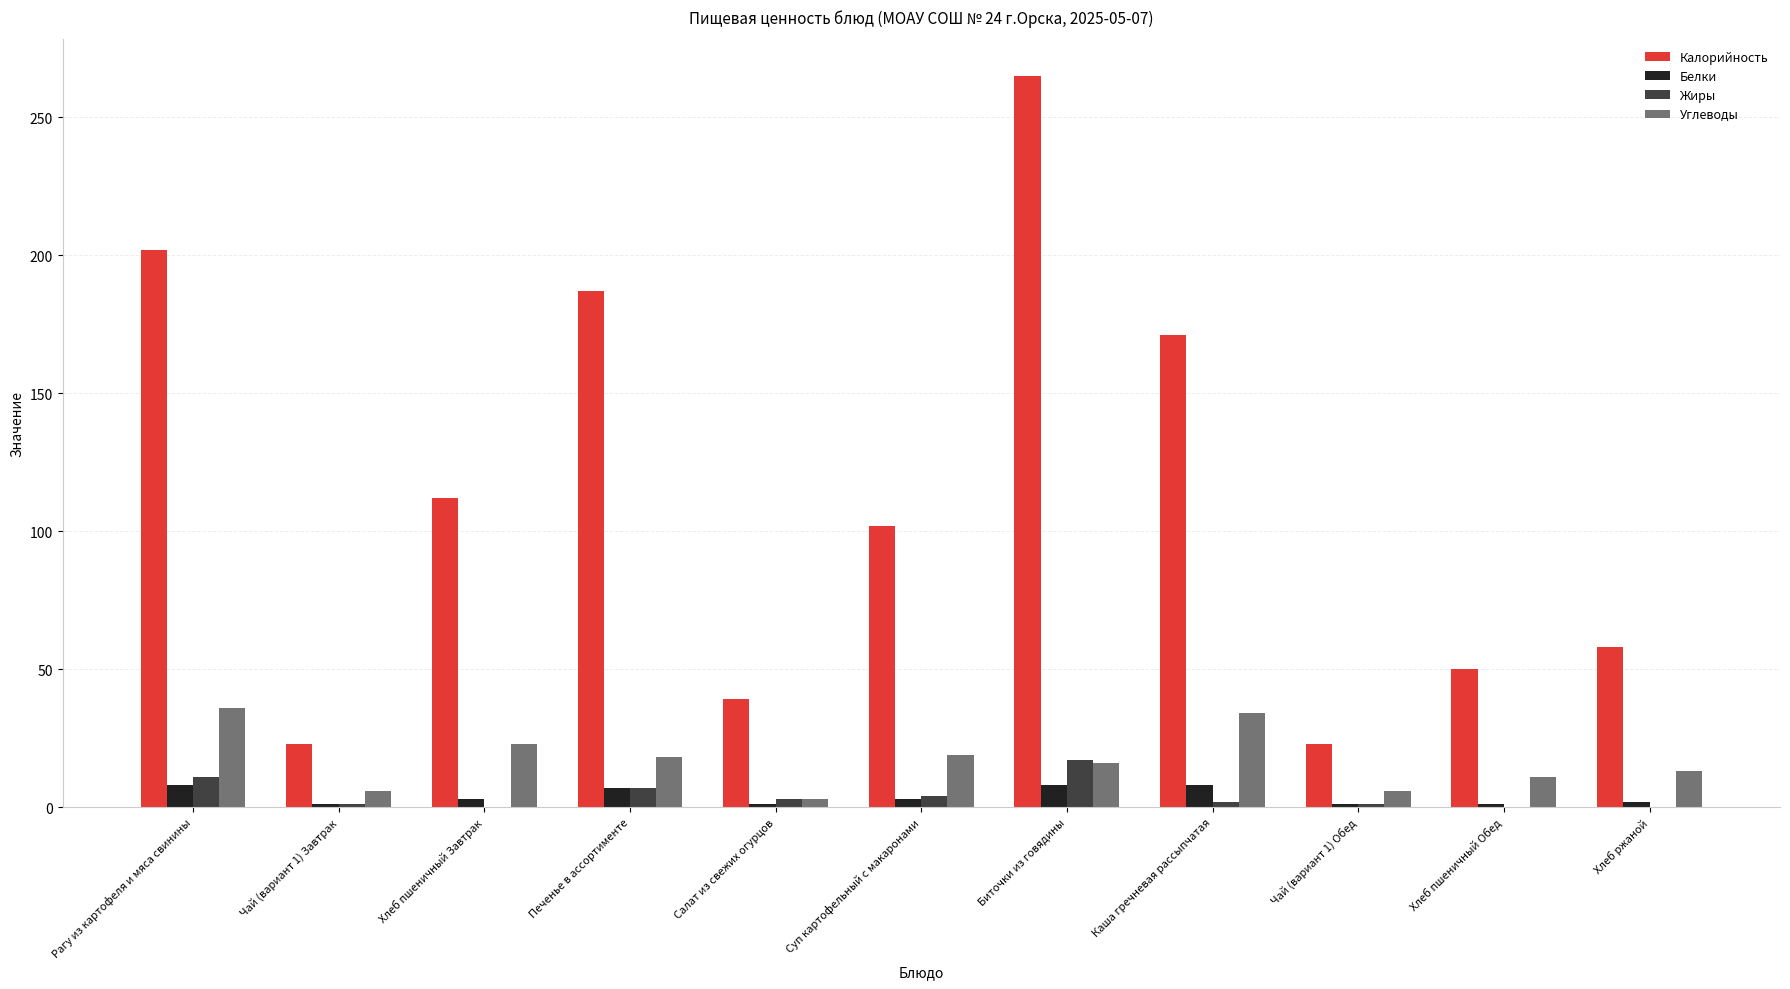

What is the sum of all Жиры values?

46